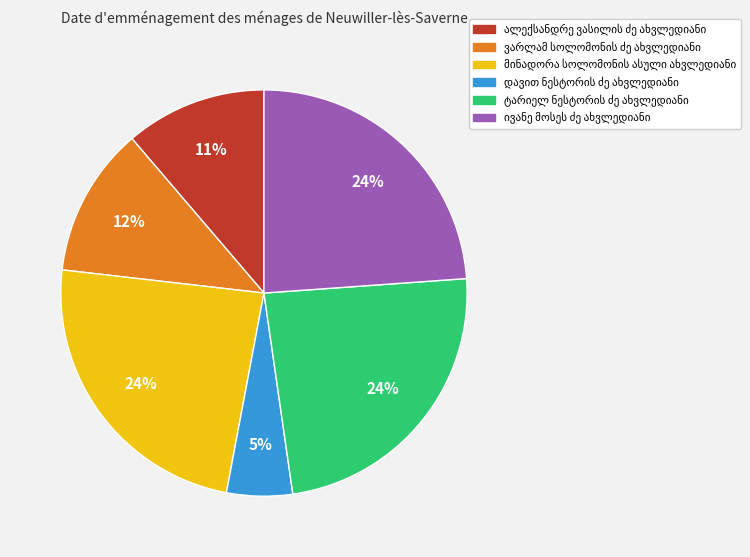

Is there a majority slice in this chart?

No